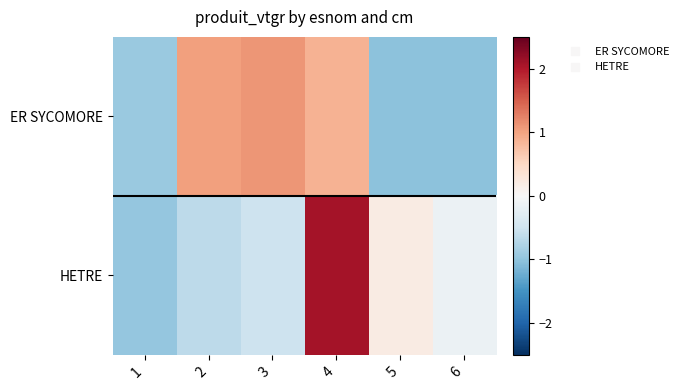

What is the smallest value displayed?

-1.0